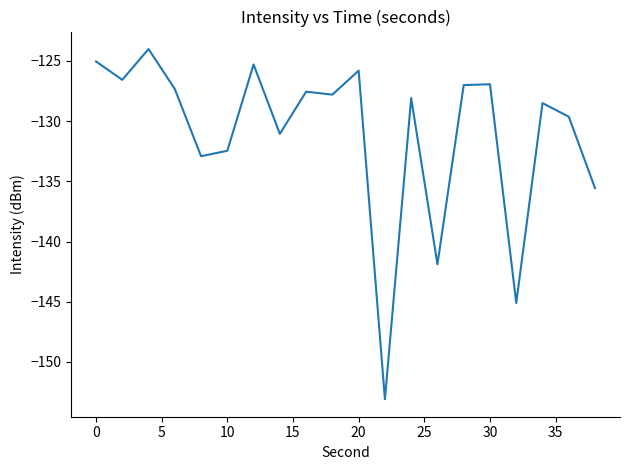

What is the difference between the maximum and minimum values?

29.1